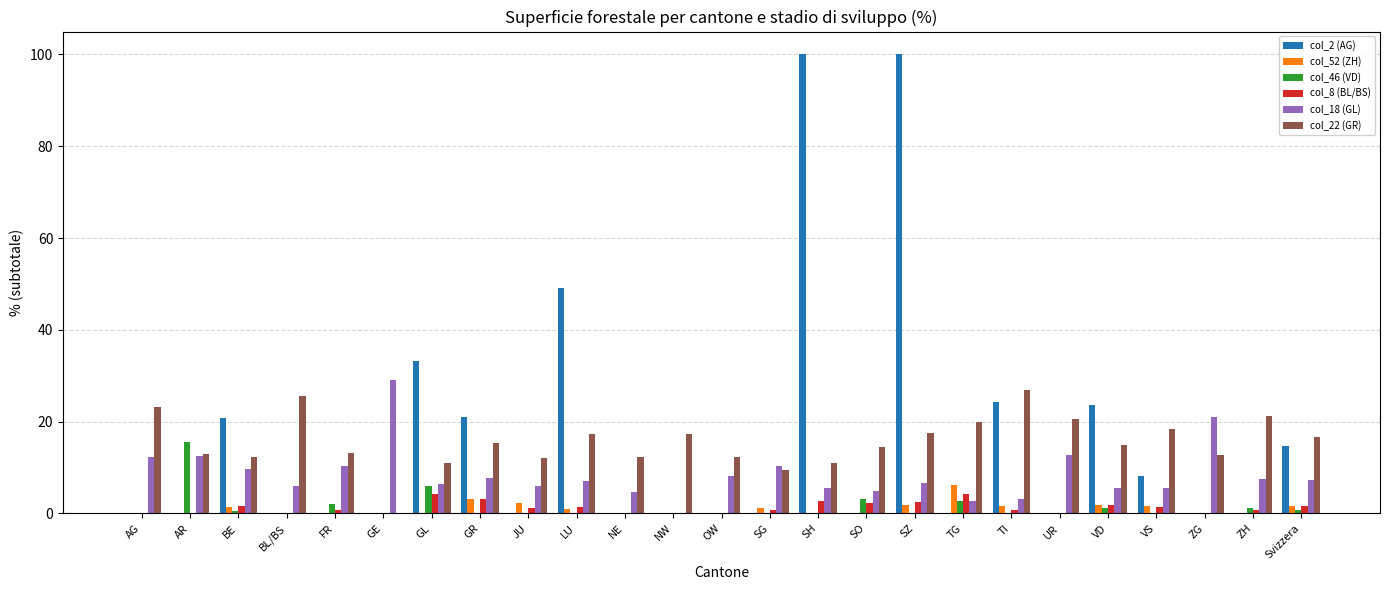

How many values in the col_22 (GR) series exceed 14?

14